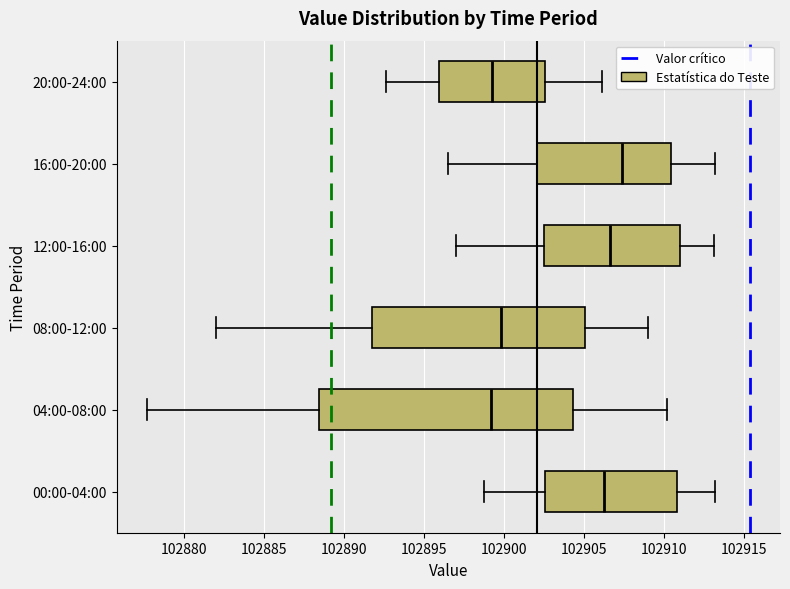

Reading bottom to top, read every box against the x-axis: the position of its median line, the range the box covers, and the ends of its whiskers. The values are not printed on the chart, so give them approximately, as read against the axis.

00:00-04:00: median 102906.5, box 102902.5 to 102911.0, whiskers 102899.0 to 102913.0
04:00-08:00: median 102899.0, box 102888.5 to 102904.5, whiskers 102877.5 to 102910.0
08:00-12:00: median 102900.0, box 102892.0 to 102905.0, whiskers 102882.0 to 102909.0
12:00-16:00: median 102906.5, box 102902.5 to 102911.0, whiskers 102897.0 to 102913.0
16:00-20:00: median 102907.5, box 102902.0 to 102910.5, whiskers 102896.5 to 102913.0
20:00-24:00: median 102899.5, box 102896.0 to 102902.5, whiskers 102892.5 to 102906.0